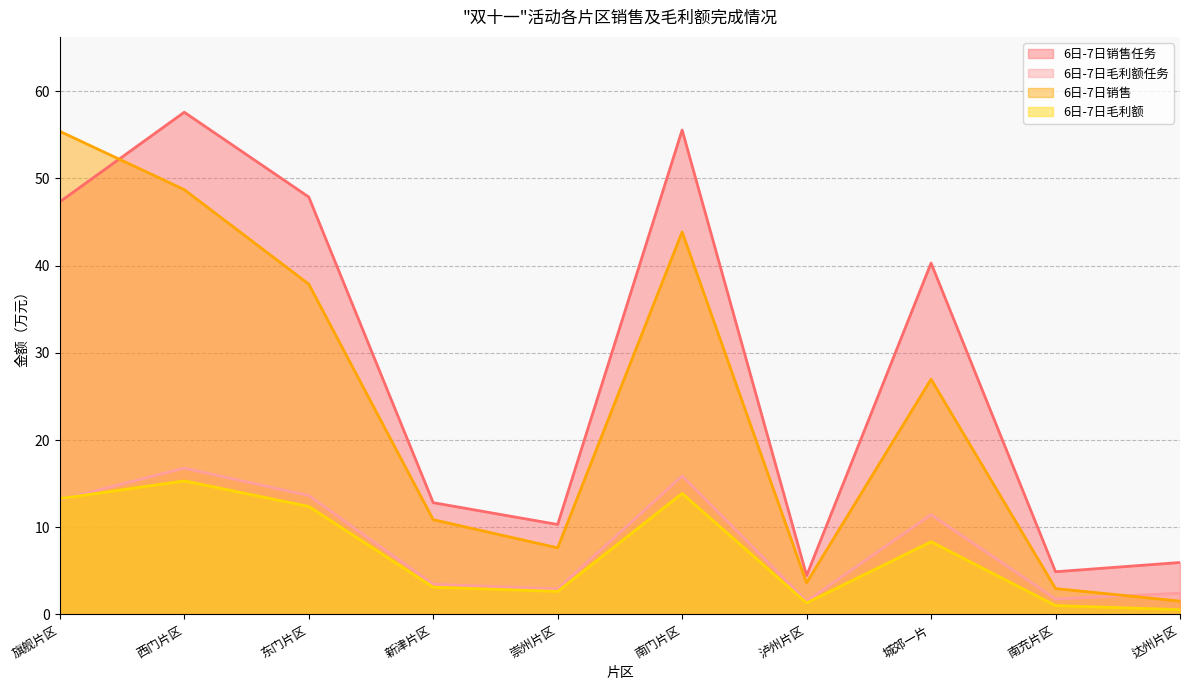

Reading right to left, extract all data points from this chart.

6日-7日销售任务: 6.0	4.9	40.3	4.5	55.6	10.3	12.8	47.9	57.6	47.3
6日-7日毛利额任务: 2.4	1.8	11.4	1.5	15.9	2.9	3.5	13.6	16.8	13.1
6日-7日销售: 1.5	3.0	27.0	3.6	43.9	7.6	10.9	37.9	48.7	55.4
6日-7日毛利额: 0.6	1.0	8.3	1.3	13.9	2.6	3.1	12.4	15.3	13.3